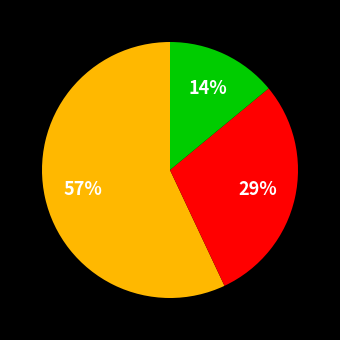

Does any single category account for the majority?

Yes